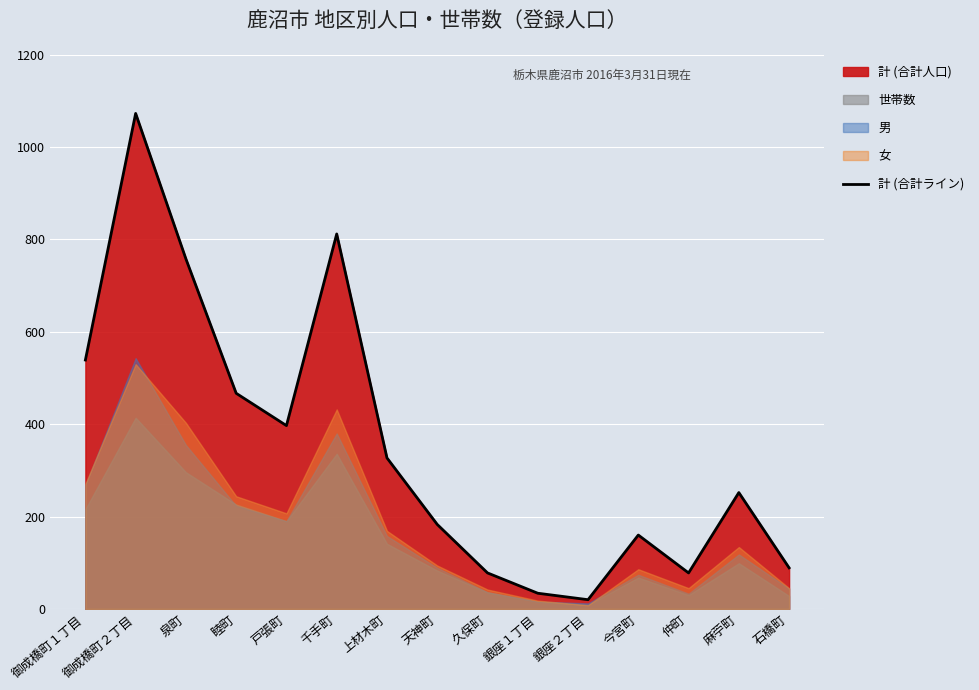

List the labels in order of value, smallest first.

銀座２丁目, 銀座１丁目, 久保町, 仲町, 石橋町, 今宮町, 天神町, 麻苧町, 上材木町, 戸張町, 睦町, 御成橋町１丁目, 泉町, 千手町, 御成橋町２丁目